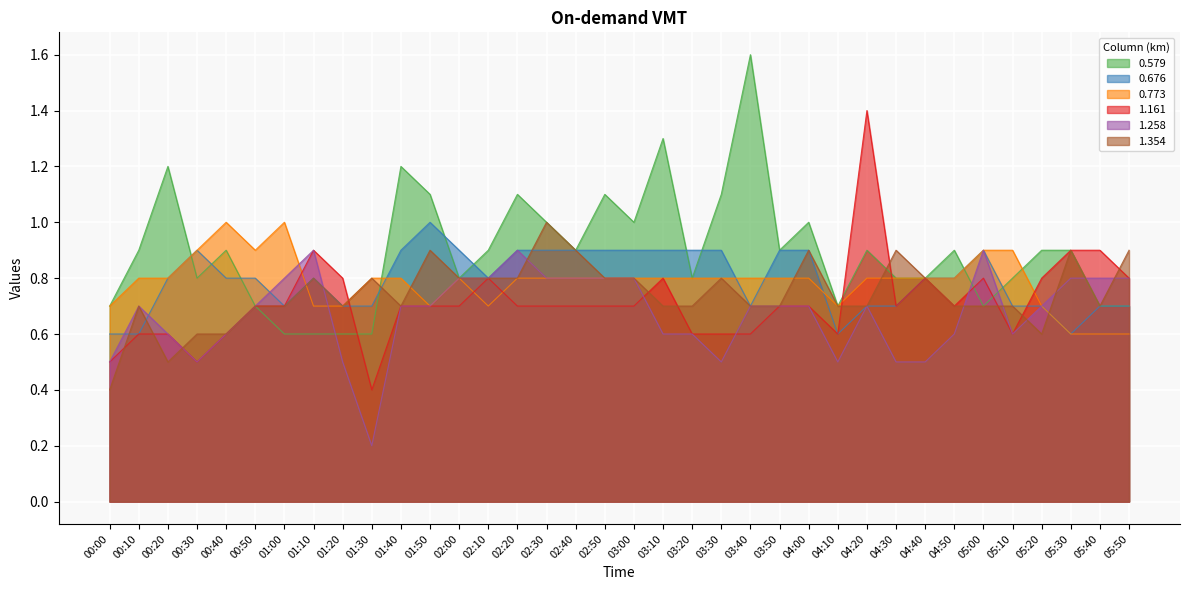

What is the label of the 15th point from the left?

02:20